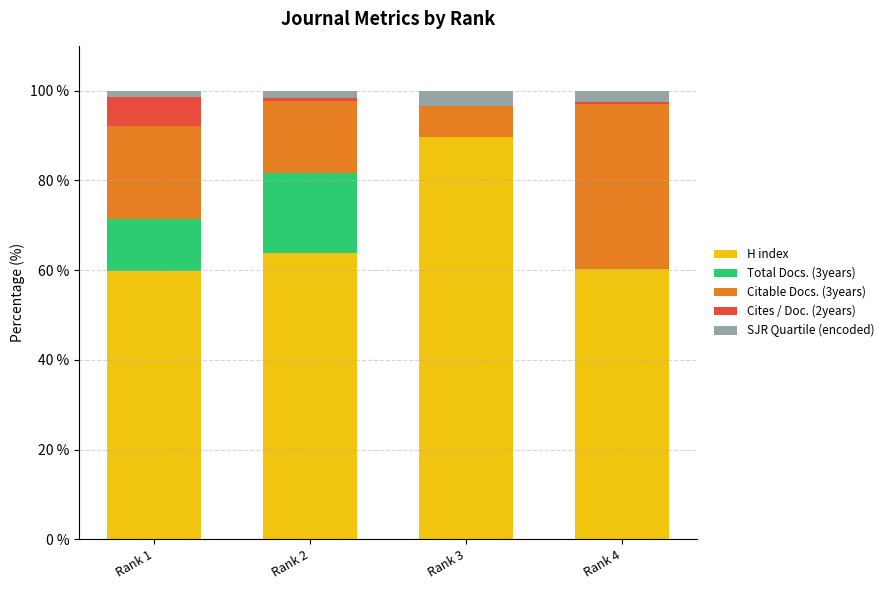

What is the sum of all H index values?

273.5